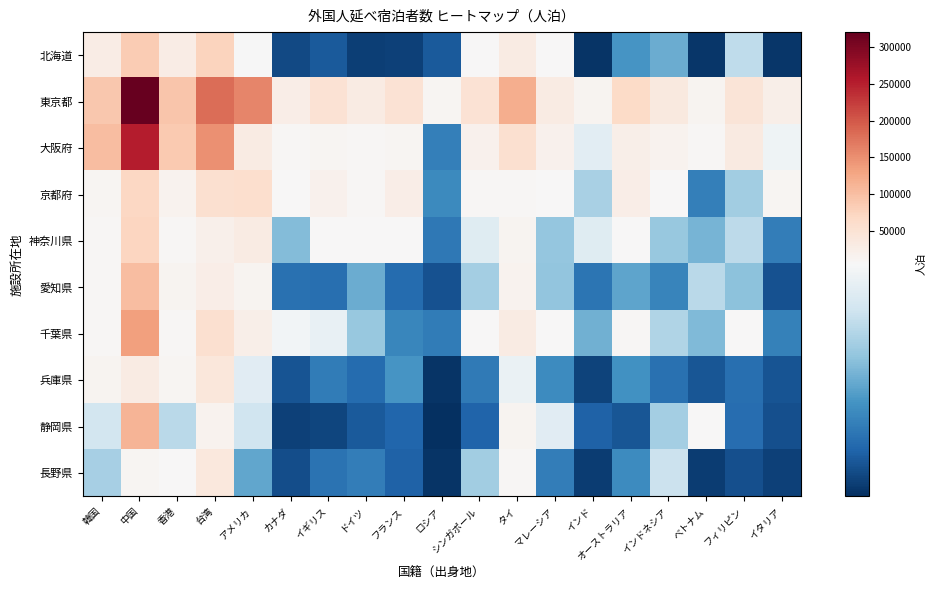

At インドネシア, list the series in order from largest to smallest.

東京都, 大阪府, 京都府, 長野県, 千葉県, 静岡県, 神奈川県, 北海道, 愛知県, 兵庫県